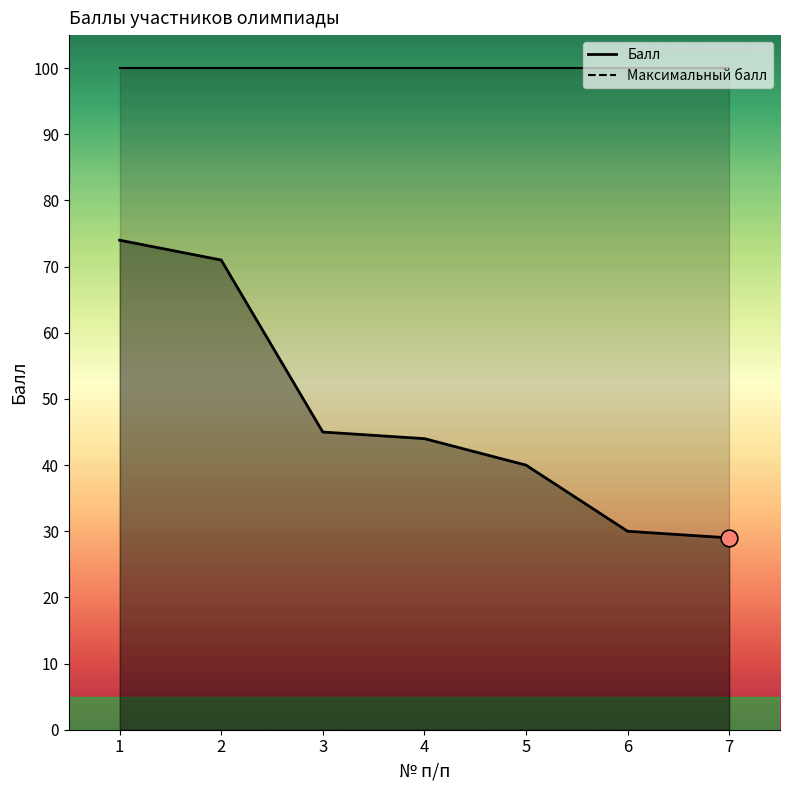

What is the minimum value shown in the chart?

29